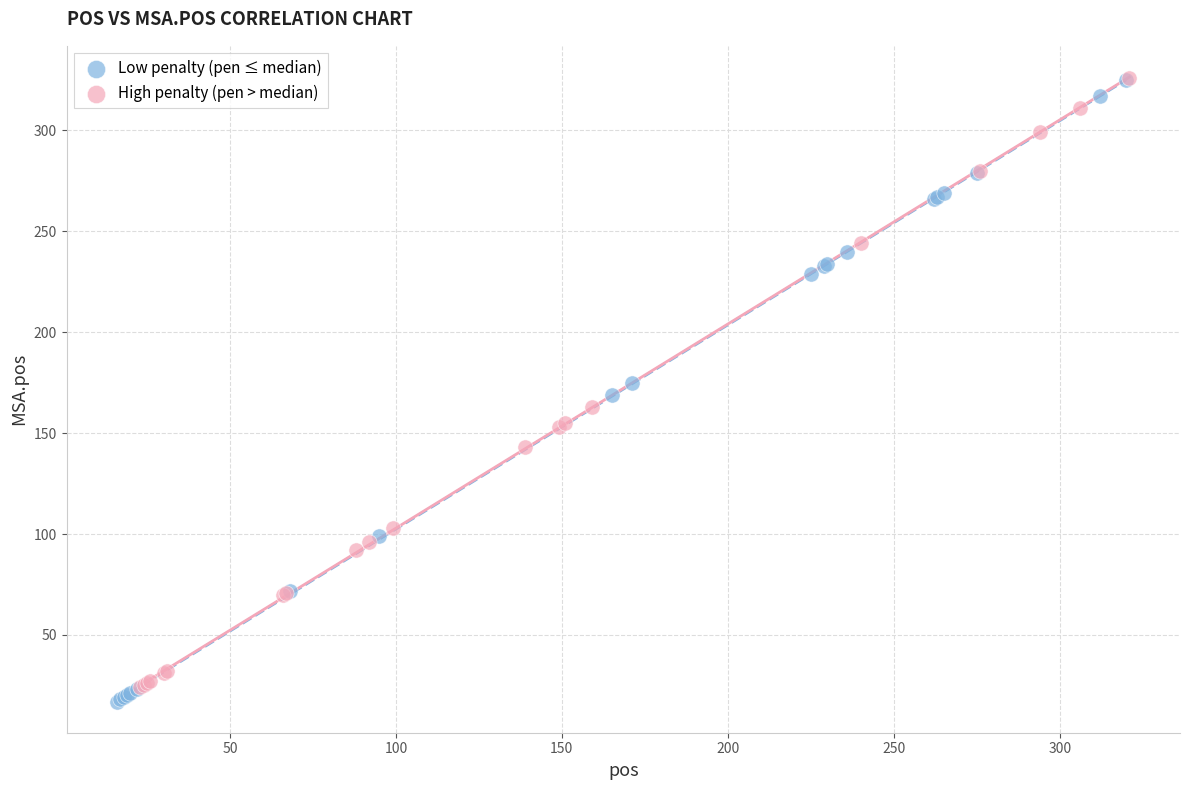

Which series has the largest Y range (max minus min)?

Low penalty (pen ≤ median)